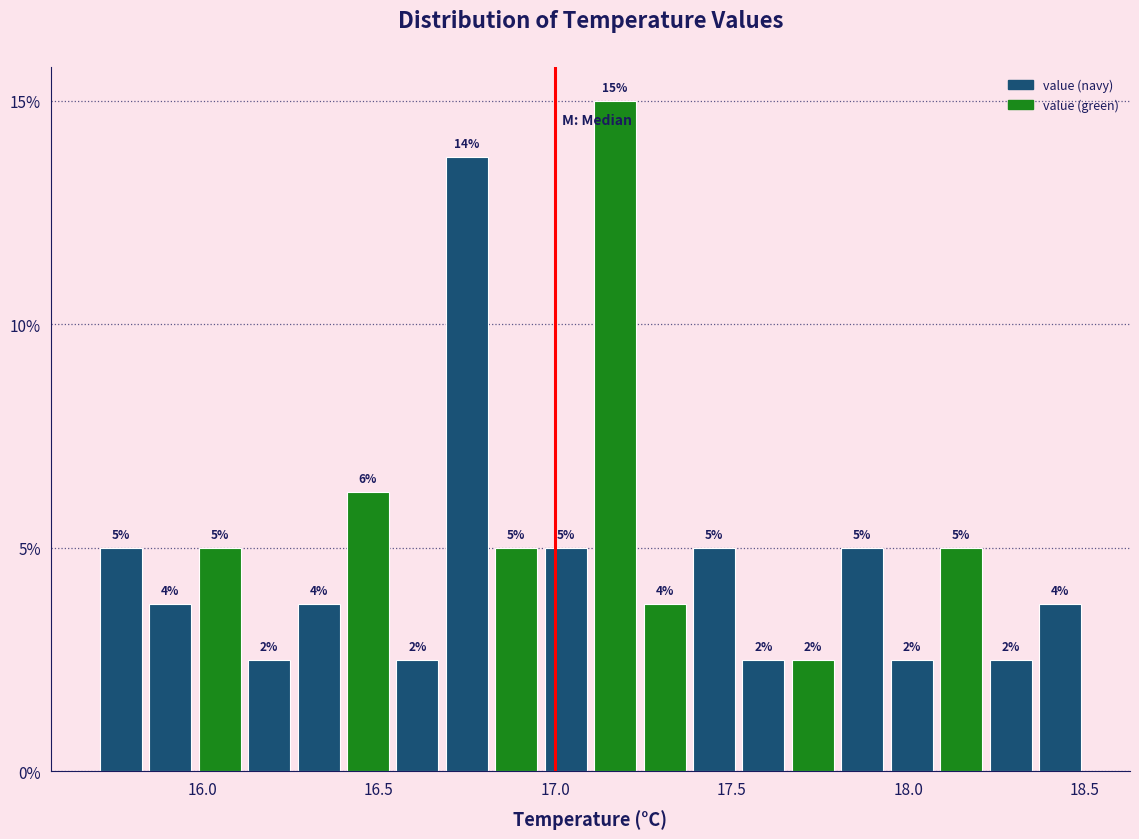

Read against the x-axis, roughly where is the centre of the tallest bar?

17.15